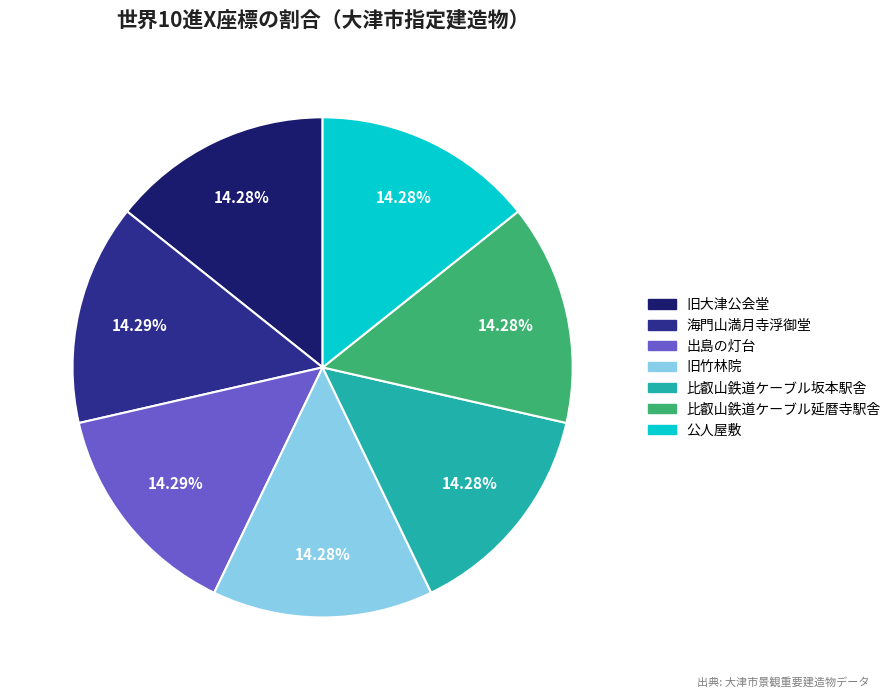

Is there a majority slice in this chart?

No